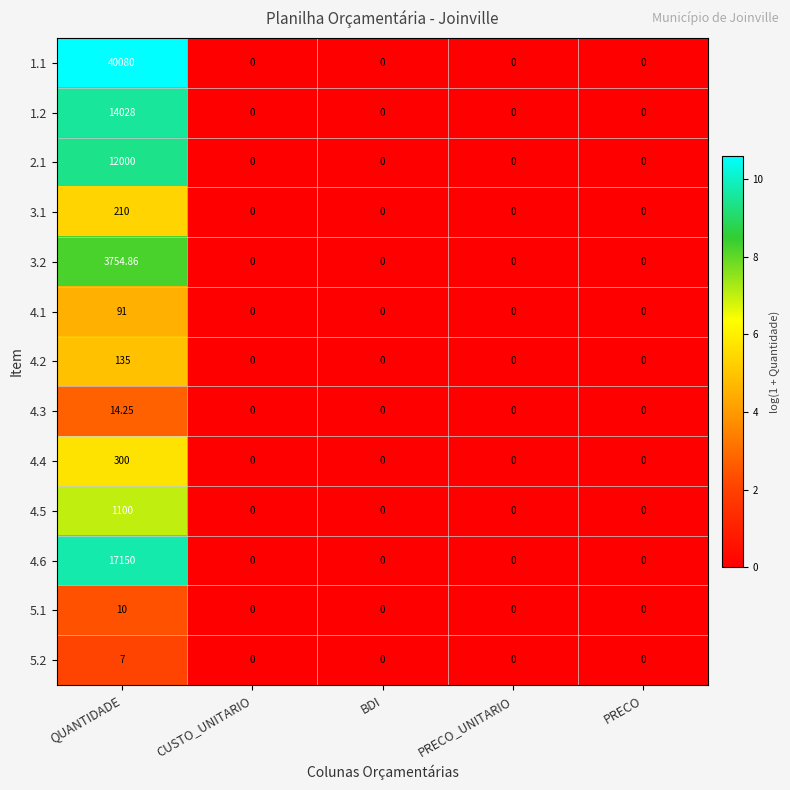

Is the value of 4.1 at QUANTIDADE greater than the value of 3.2 at PRECO_UNITARIO?

Yes